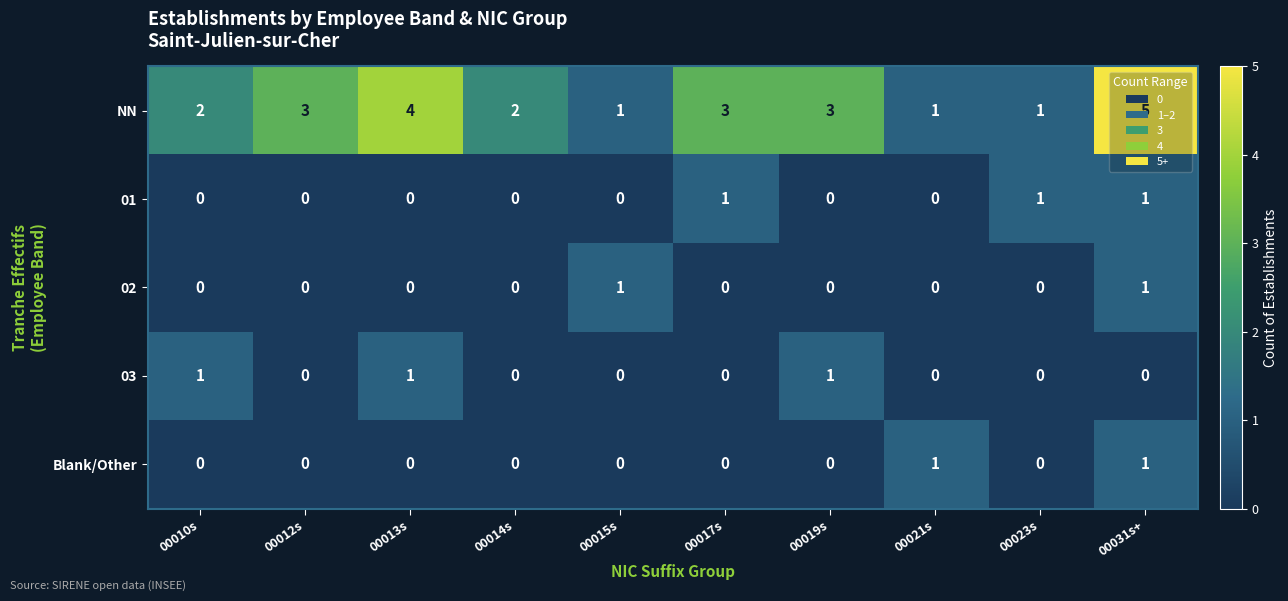

How many data points does each series have?

10